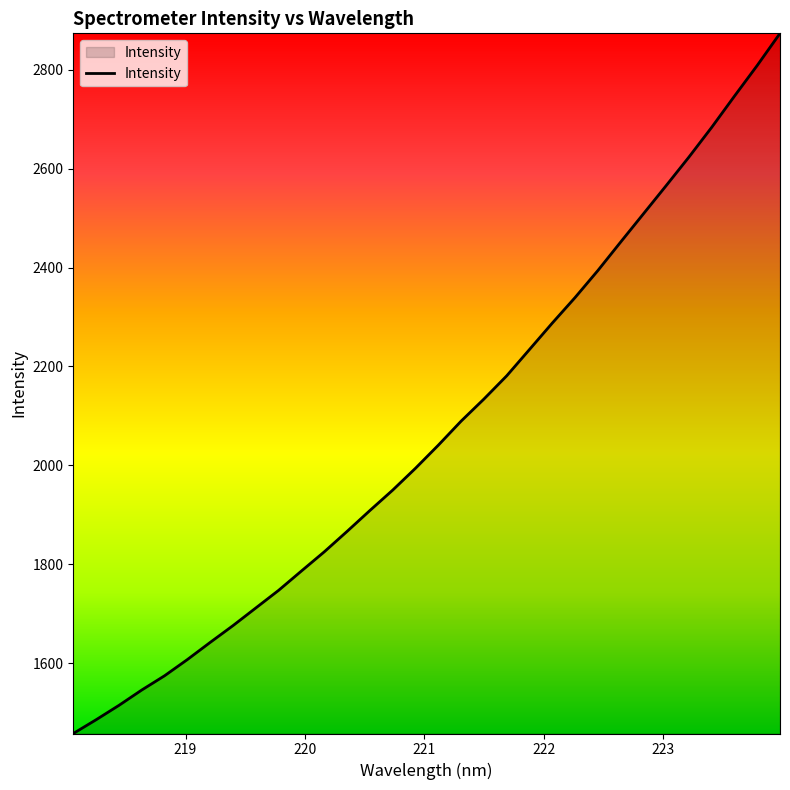

Count the number of values greater than 2040.

16